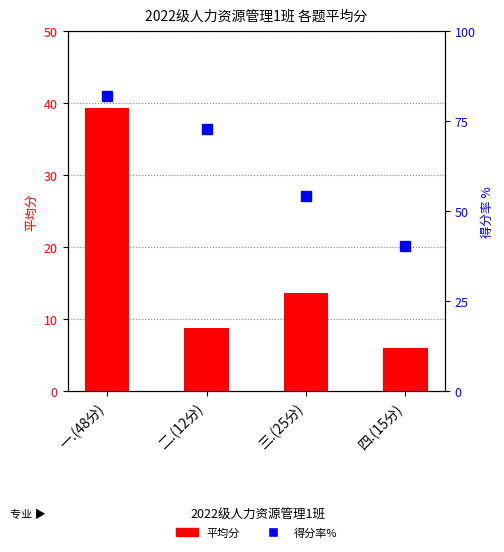

Does the chart contain any negative values?

No